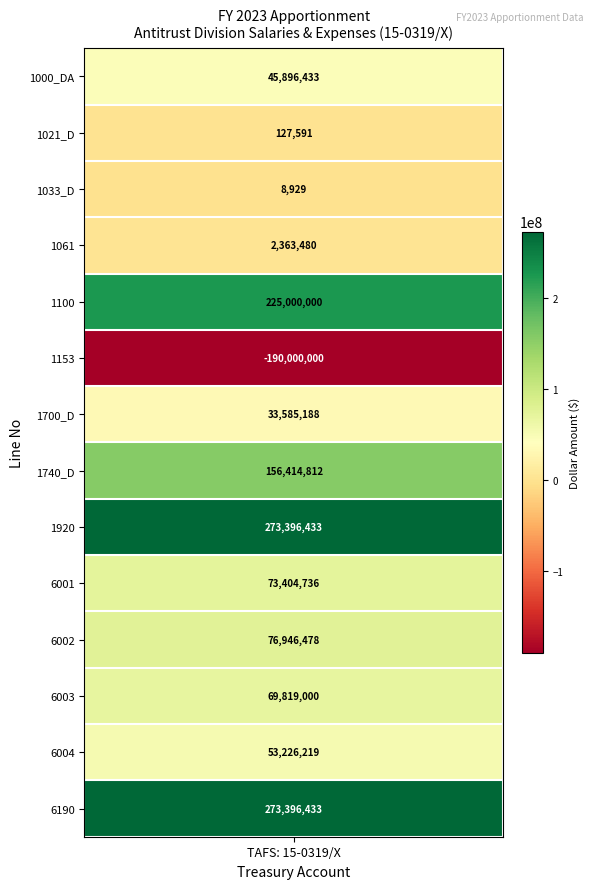

What is the change in value from 1700_D to 6003?

+36233812